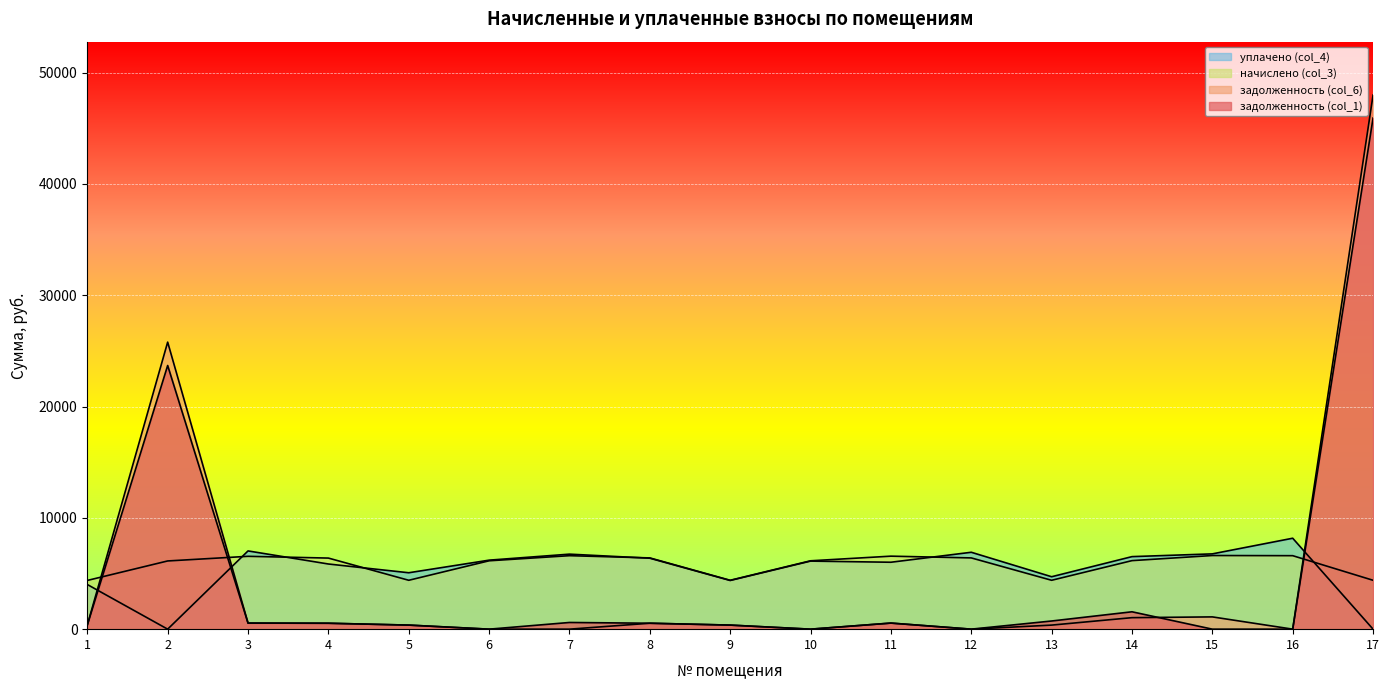

At which category does начислено (col_3) reach its first local peak?

3